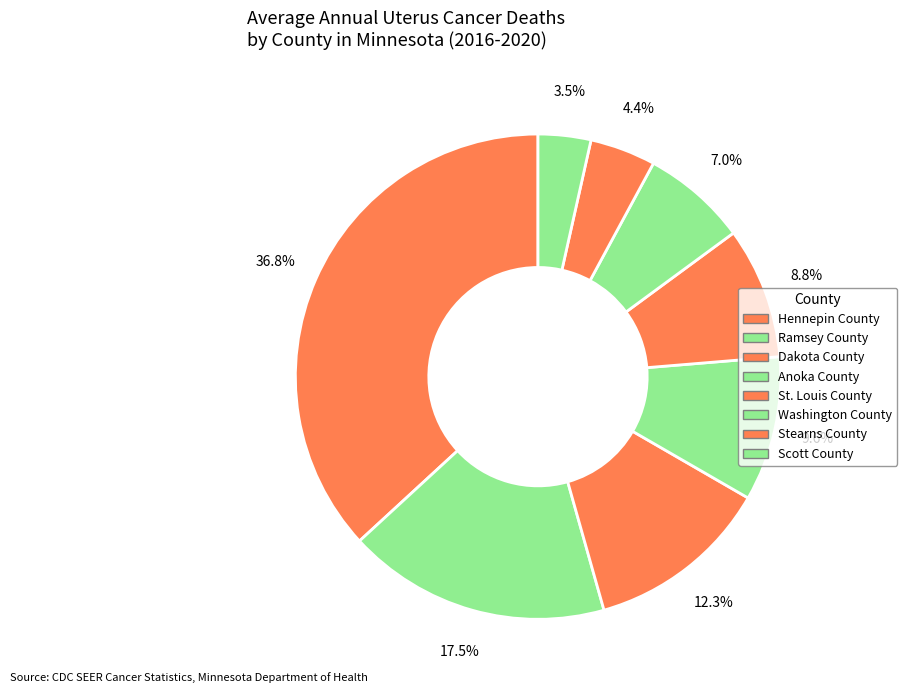

Does Scott County represent more than half of the total?

No